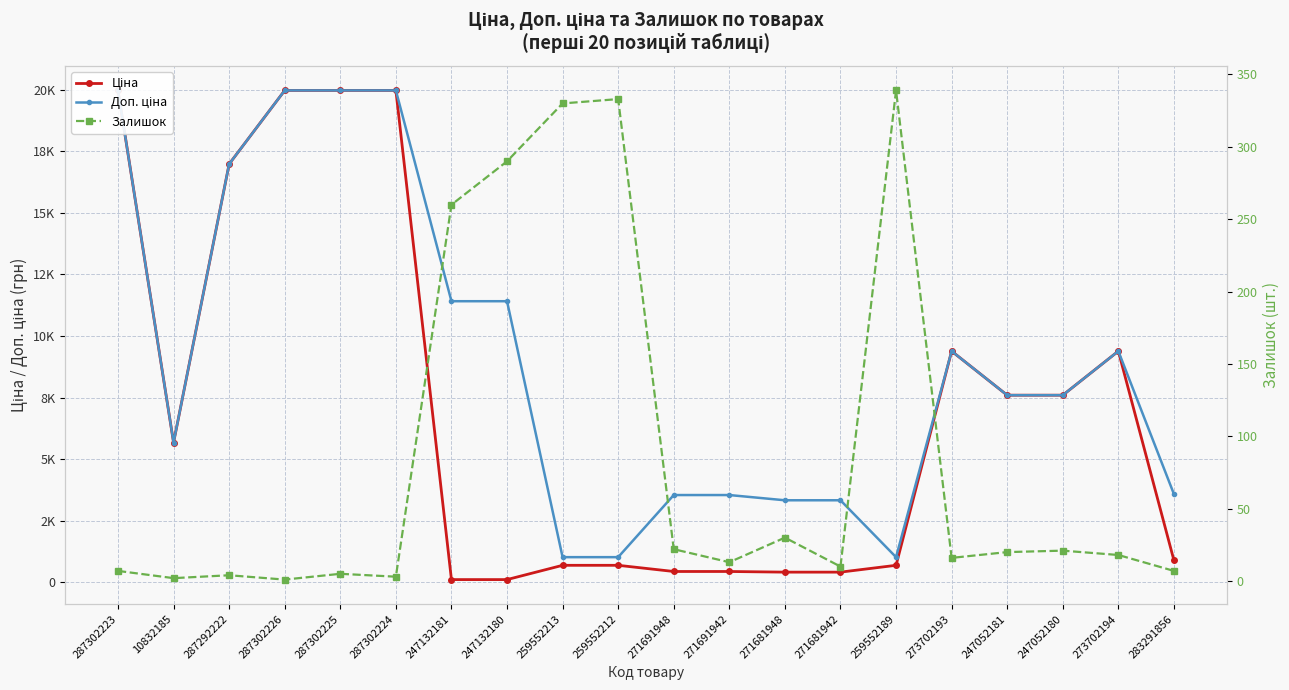

How many interior local peaks does the Доп. ціна series have?

2